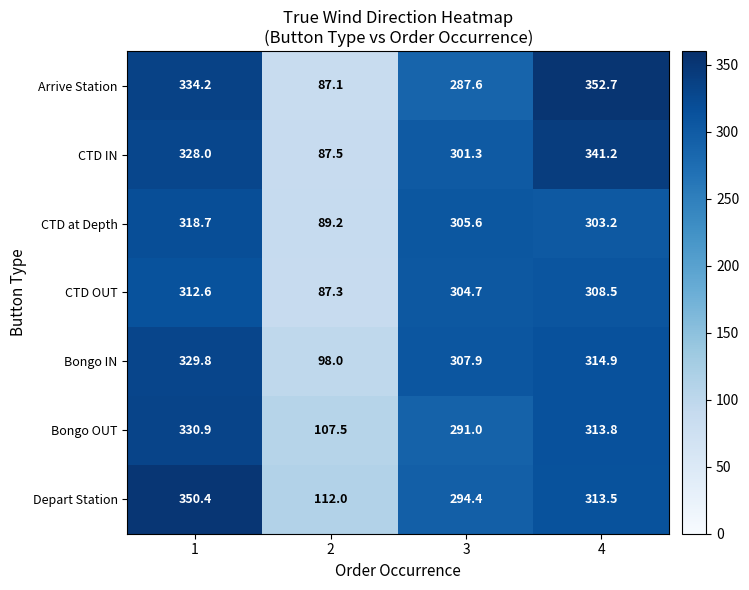

True or false: CTD OUT has a value of 187.9 at 4.

False